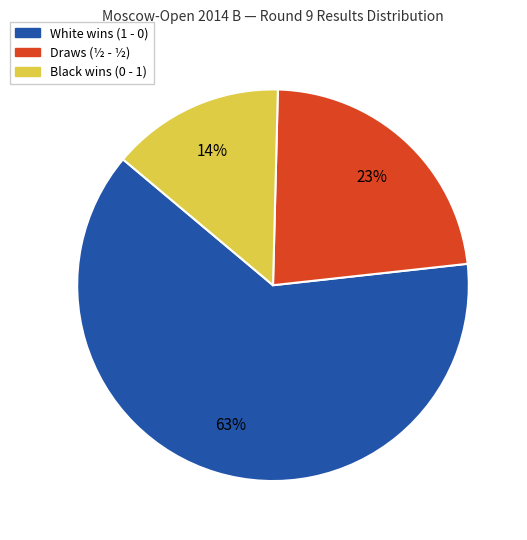

Is there any slice that represents more than half of the pie?

Yes